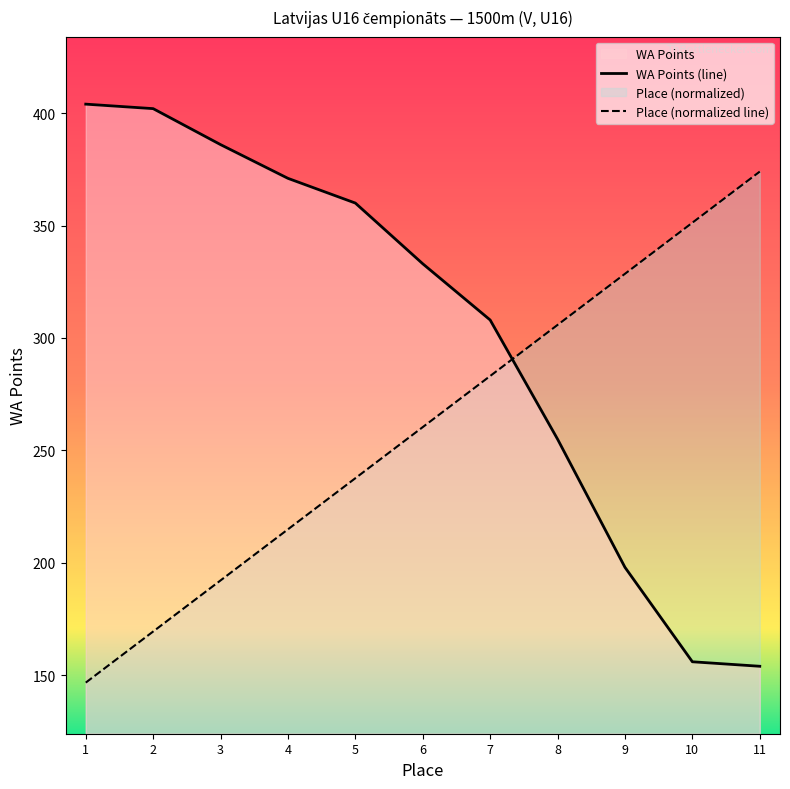

Rank the series by their average value, from lowest to highest.

Place (normalized line), WA Points (line)